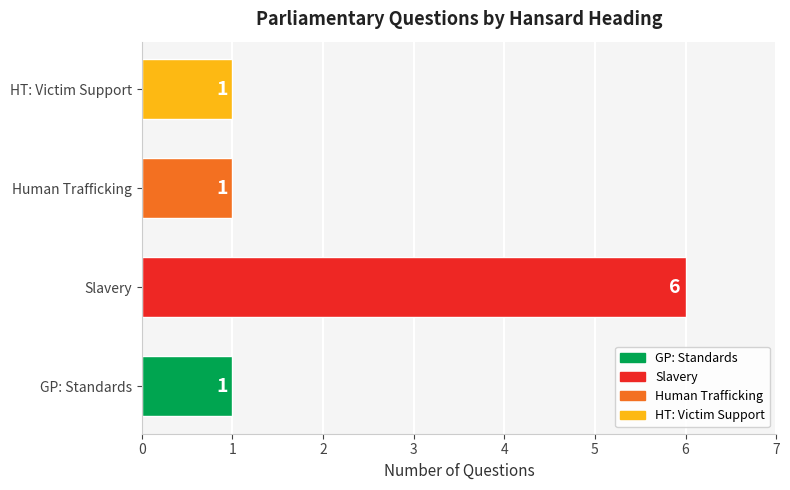

Is it true that the value at HT: Victim Support is 1?

True